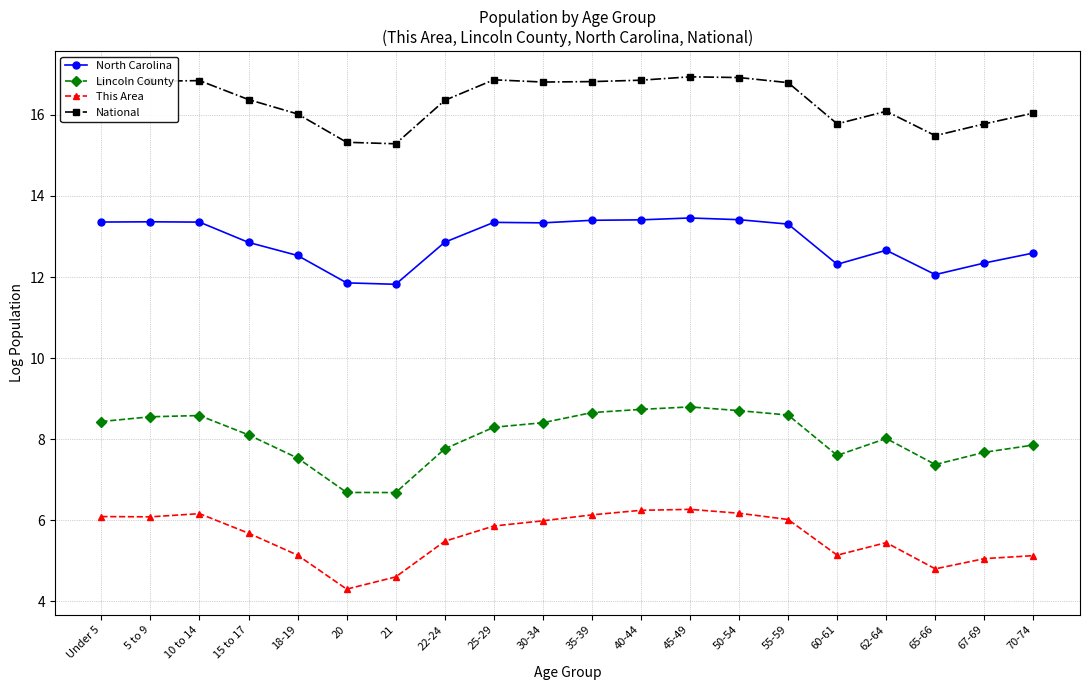

Does the chart have visible grid lines?

Yes